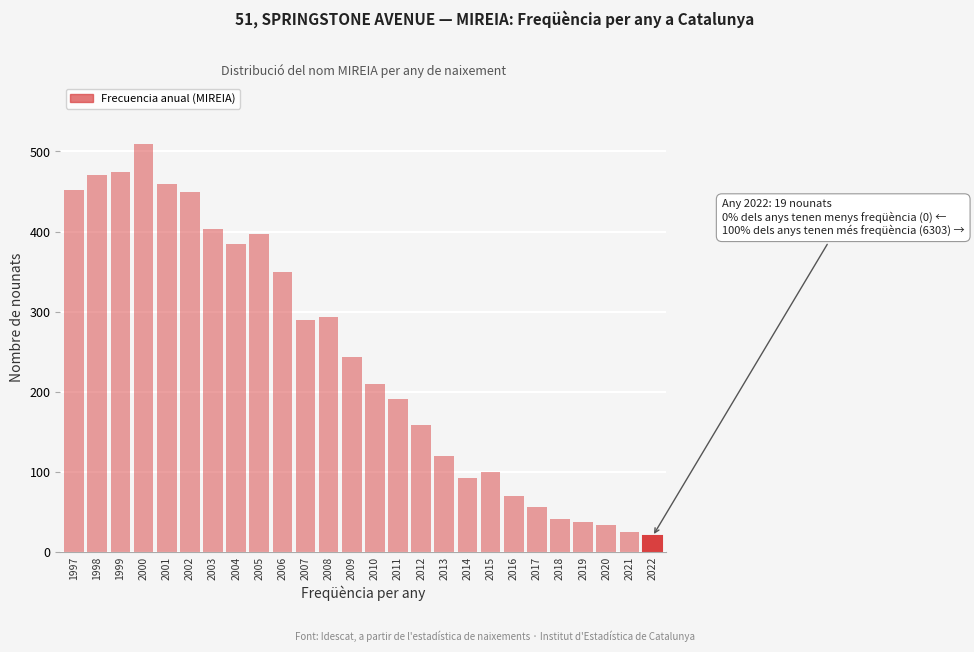

Reading right to left, list all the values displayed in this chart.

19	24	33	37	41	56	70	99	92	120	158	191	209	243	293	290	349	397	385	403	449	459	509	474	470	452